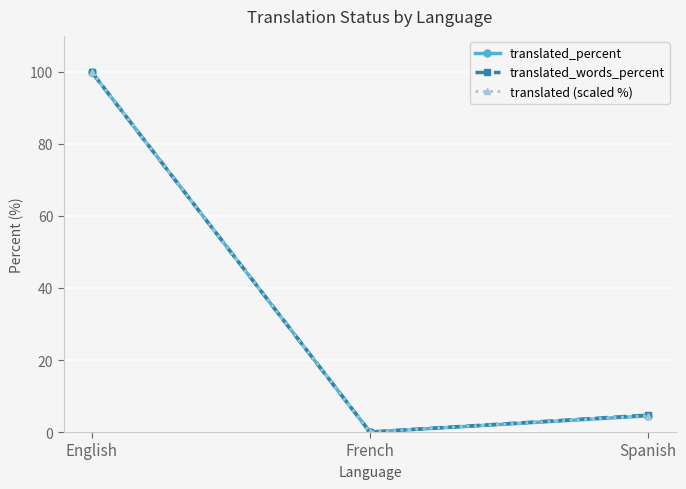

What is the label of the 2nd point from the left?

French